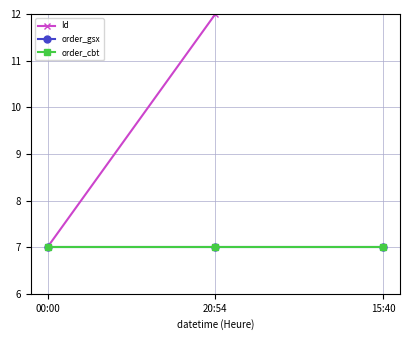

Reading right to left, extract all data points from this chart.

Id: 15:40=17.0	20:54=12.0	00:00=7.0
order_gsx: 15:40=7.0	20:54=7.0	00:00=7.0
order_cbt: 15:40=7.0	20:54=7.0	00:00=7.0